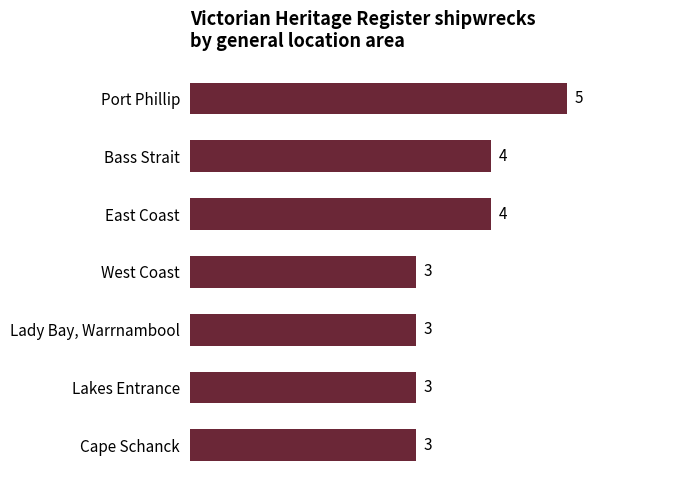

What is the label of the 6th bar from the bottom?

Bass Strait